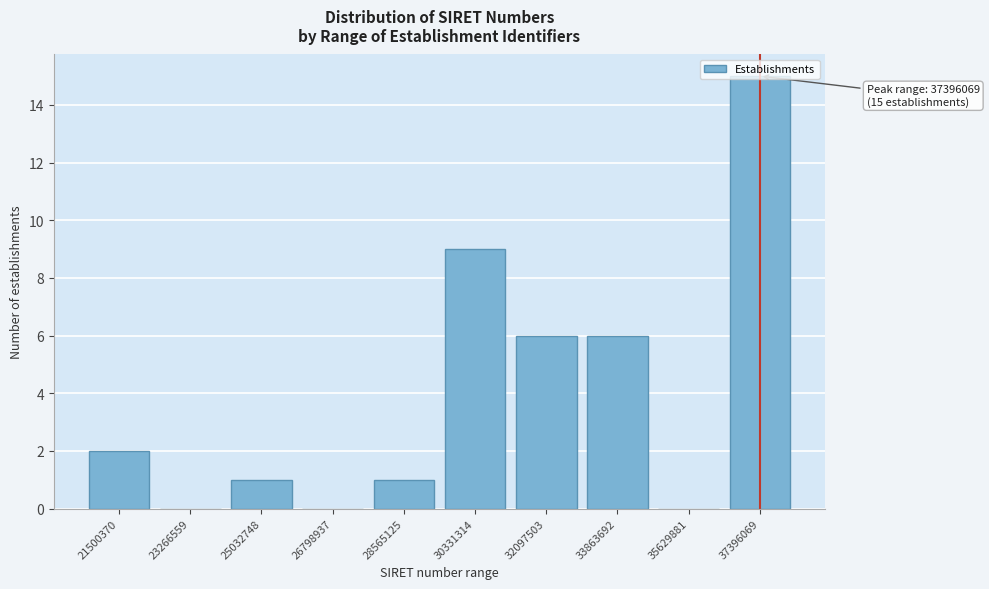

Which category has the highest value across all series?

37396069